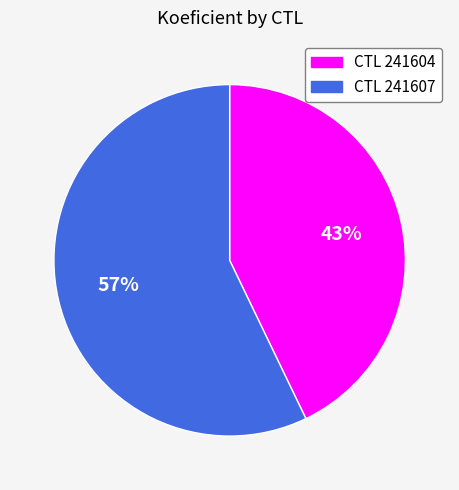

Is there a majority slice in this chart?

Yes